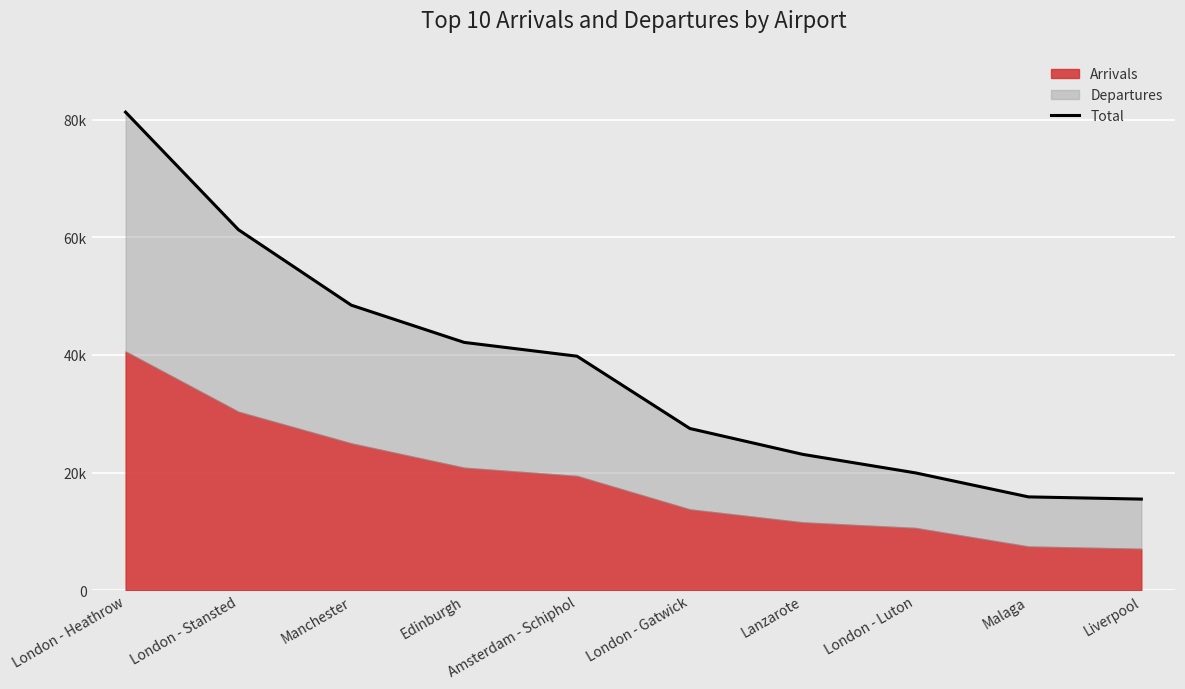

The chart shows a value of 61286 at London - Stansted. True or false?

True